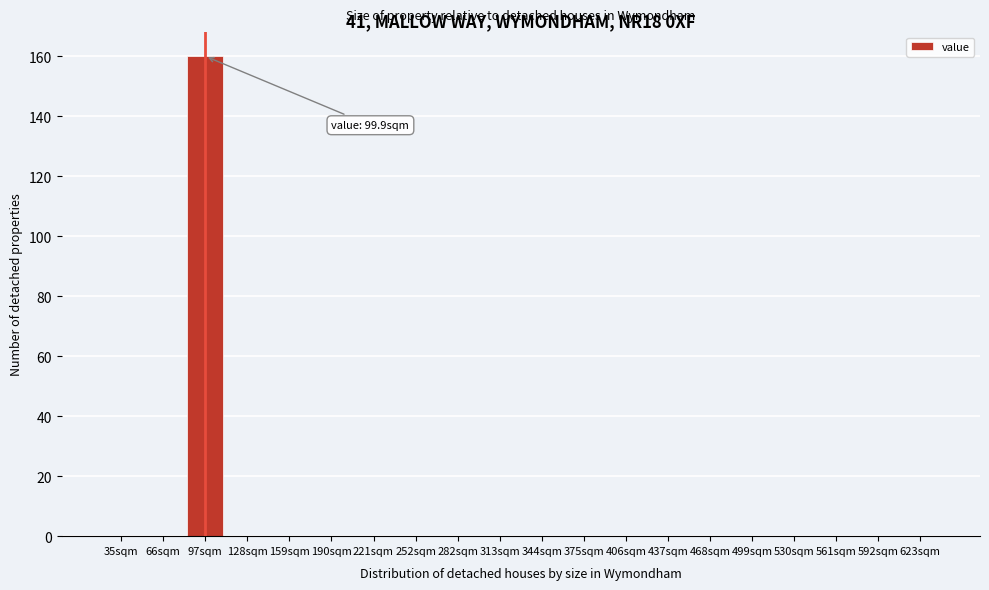

Reading right to left, transcribe all the data shown in this chart.

623sqm=0	592sqm=0	561sqm=0	530sqm=0	499sqm=0	468sqm=0	437sqm=0	406sqm=0	375sqm=0	344sqm=0	313sqm=0	282sqm=0	252sqm=0	221sqm=0	190sqm=0	159sqm=0	128sqm=0	97sqm=160	66sqm=0	35sqm=0